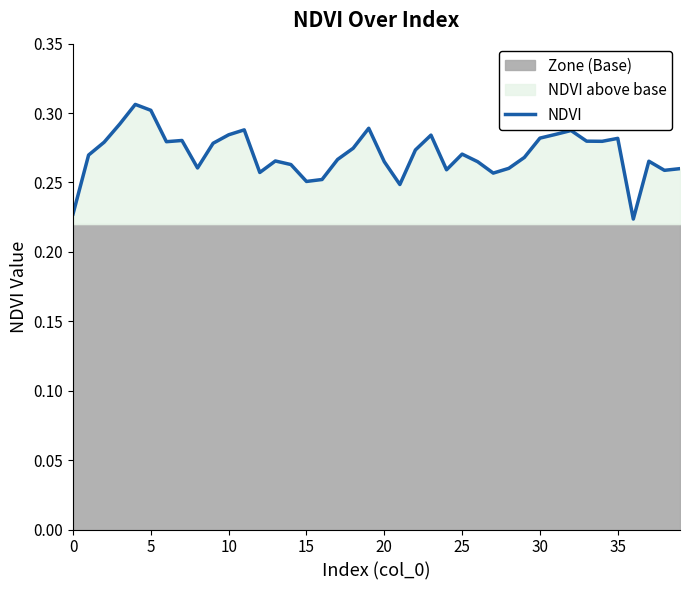

How many categories are shown in the chart?

40